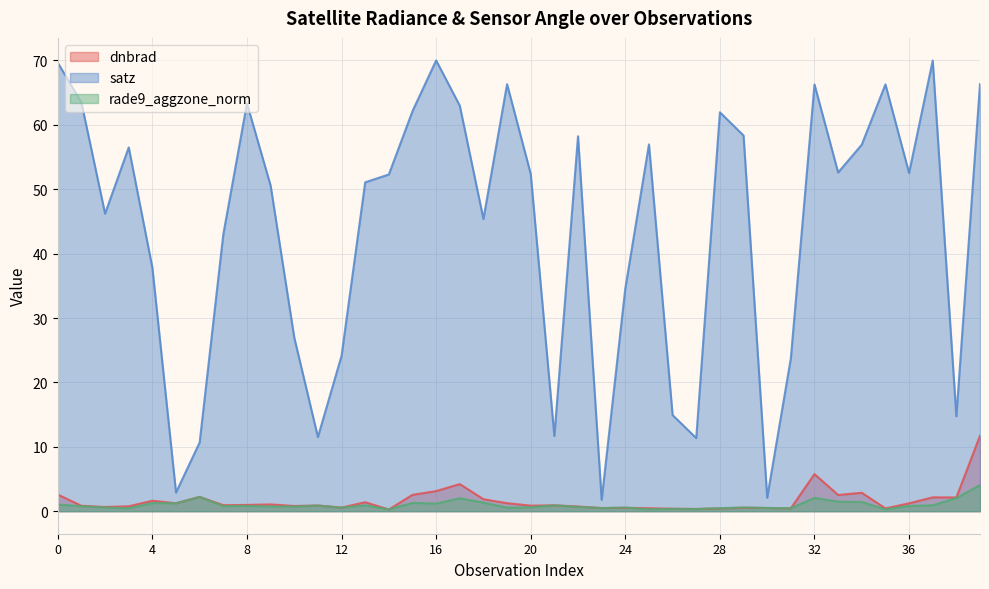

Rank the series by their maximum value, from lowest to highest.

rade9_aggzone_norm, dnbrad, satz